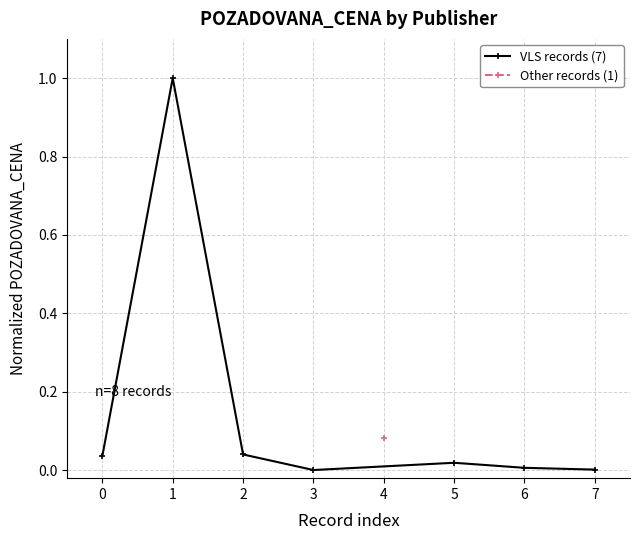

True or false: VLS records (7) has more than 0 interior local peaks.

True